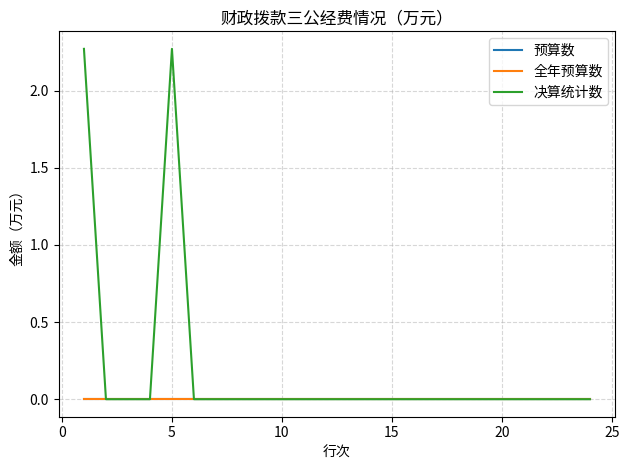

What is the sum of all 决算统计数 values?

4.5